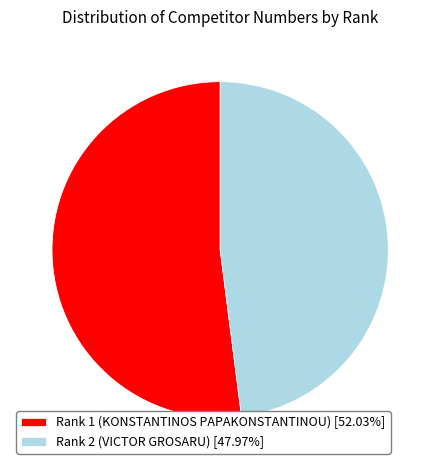

Combined, do Rank 2 (VICTOR GROSARU) [47.97%] and Rank 1 (KONSTANTINOS PAPAKONSTANTINOU) [52.03%] account for over 50%?

Yes